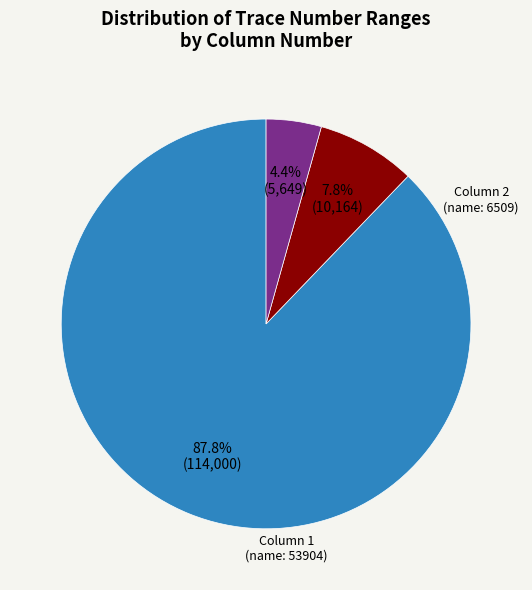

Does any single category account for the majority?

Yes